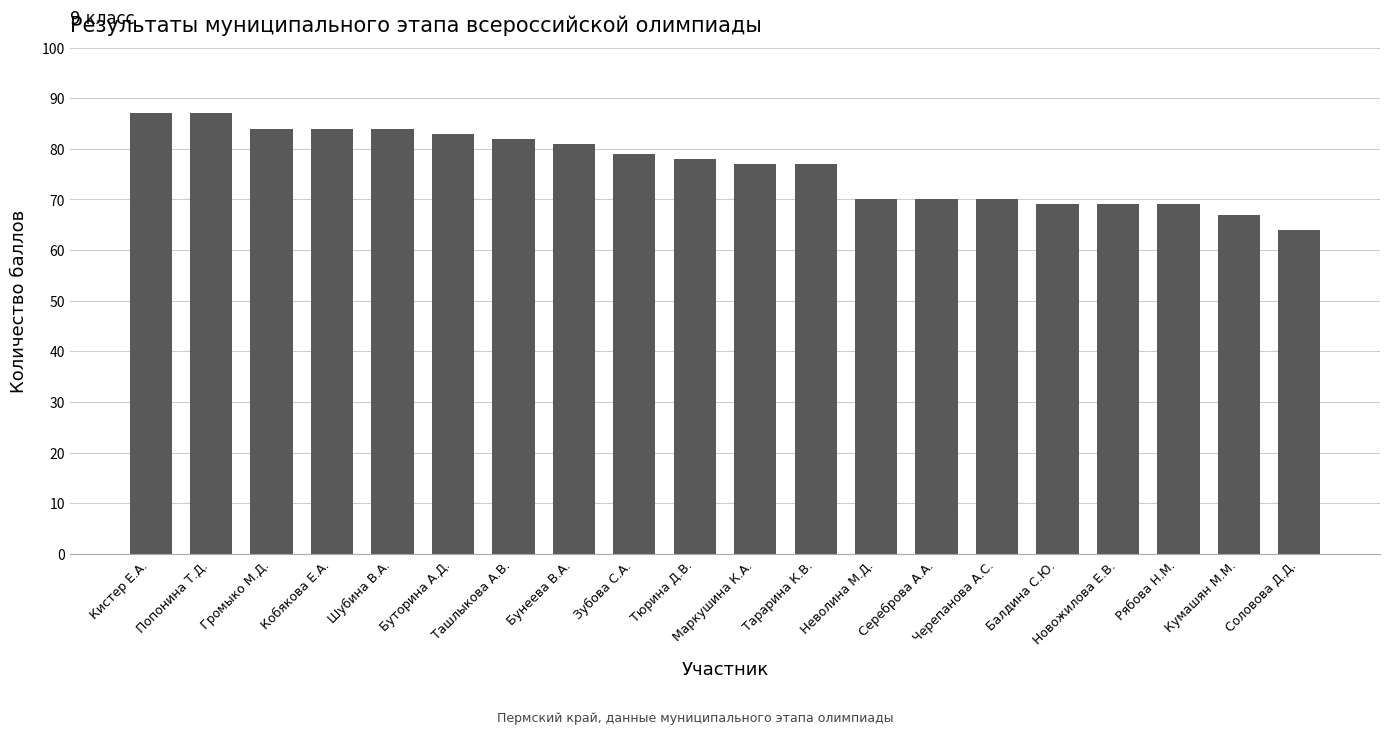

What is the smallest value displayed?

64